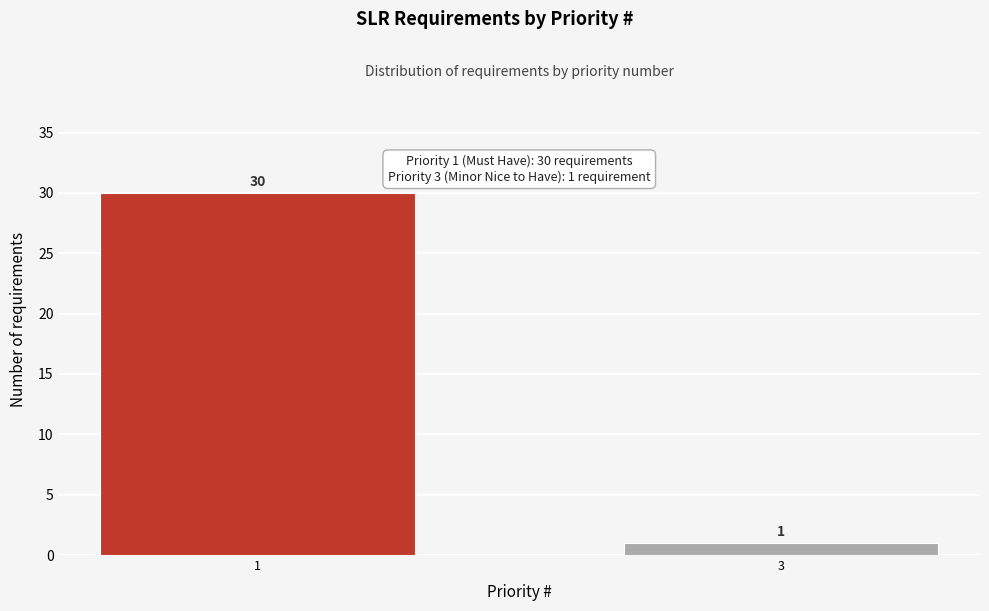

Reading right to left, what are all the values shown in this chart?

1	30